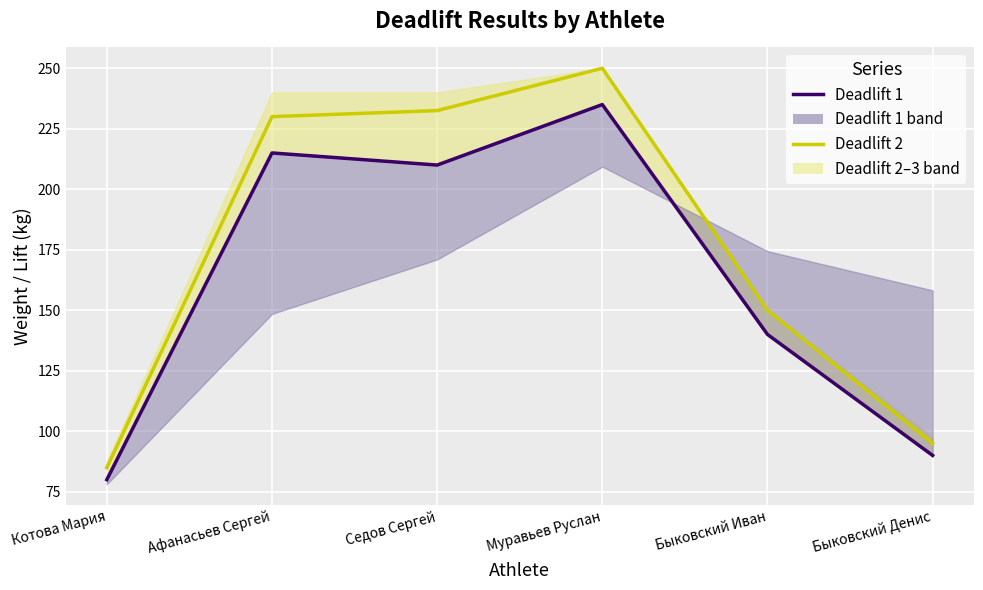

How many data points does each series have?

6